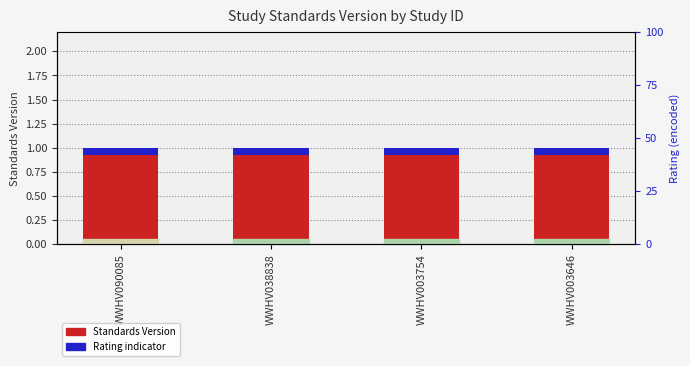

What is the minimum value shown in the chart?

0.1